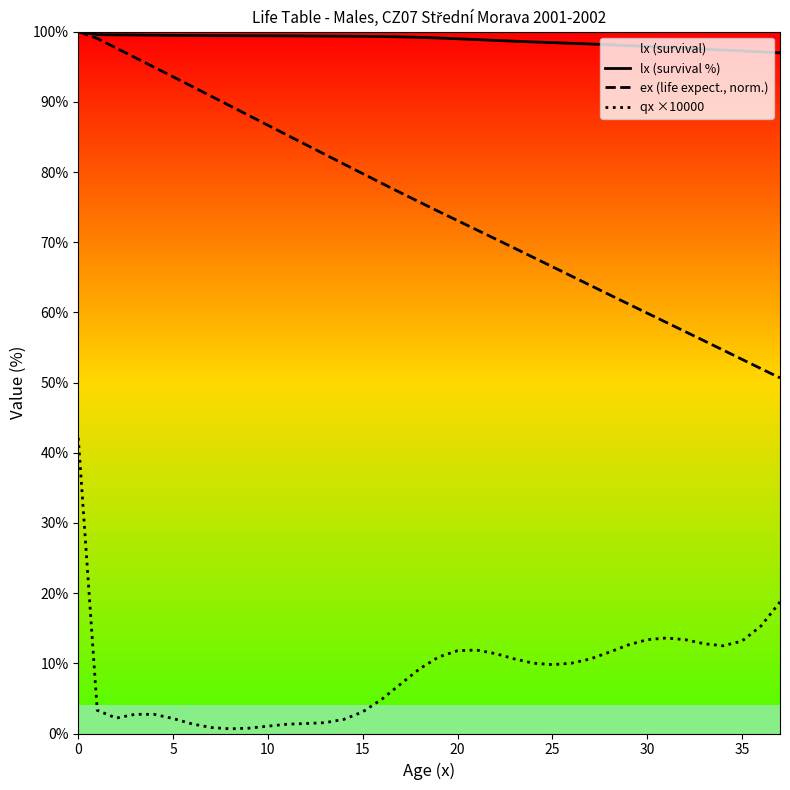

True or false: qx ×10000 has a value of 3.8 at 32.

False